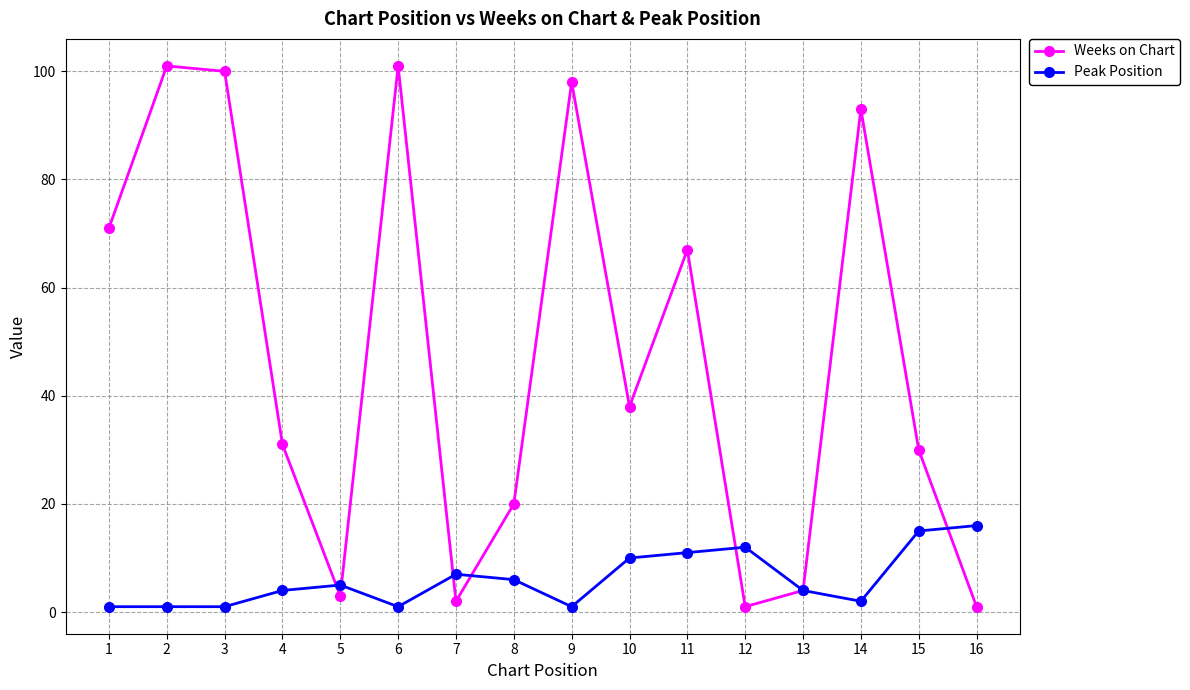

Which series has the largest total across all categories?

Weeks on Chart